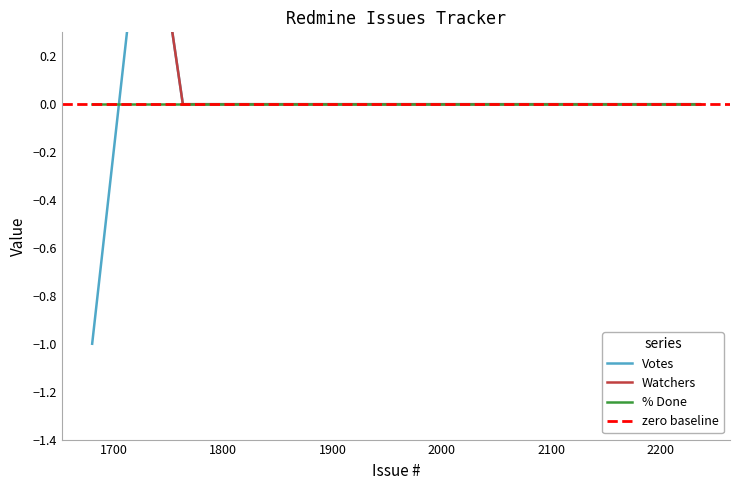

The value of Watchers at 1799 is 1. True or false?

False